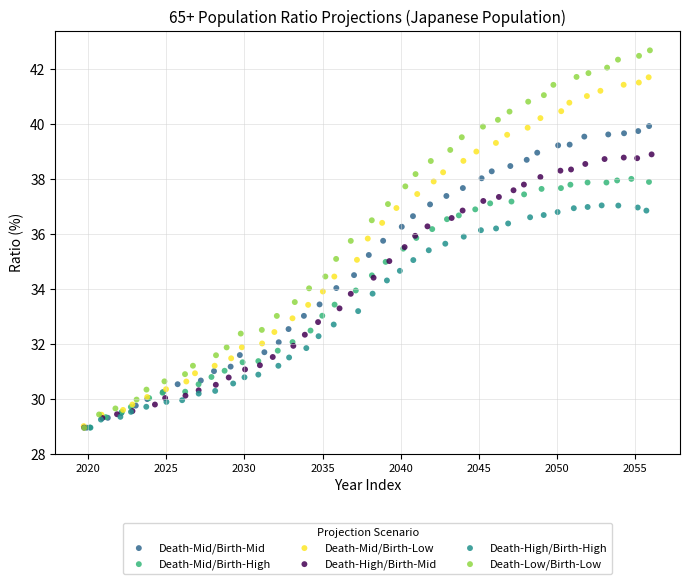

Which series contains the highest Y value?

Death-Low/Birth-Low